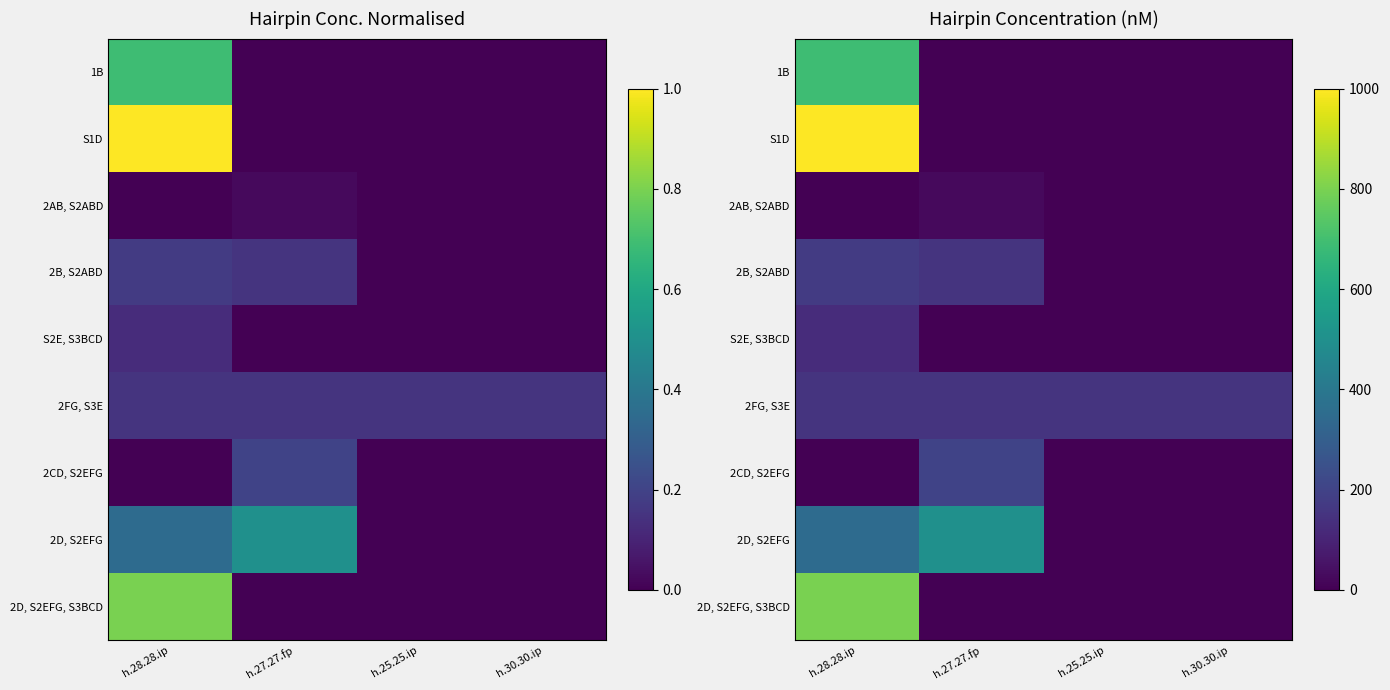

What is the average value of the S1D series?

250.0